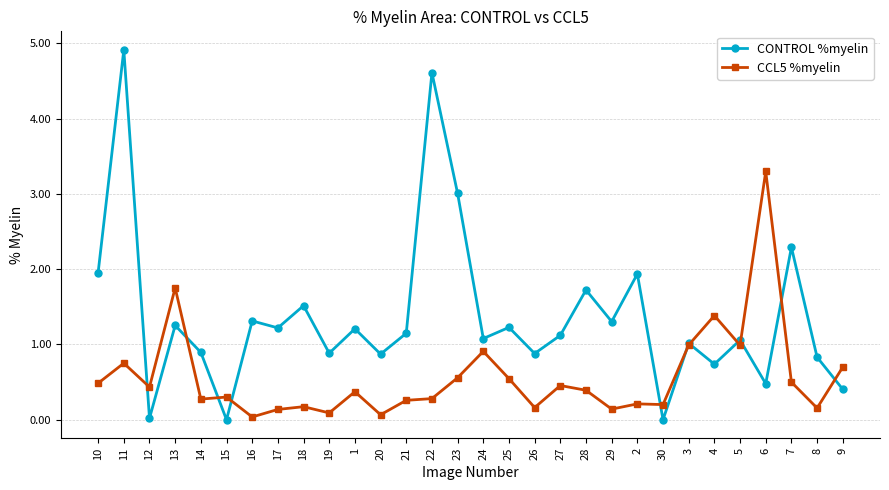

At which category is the sum across all series the highest?

11